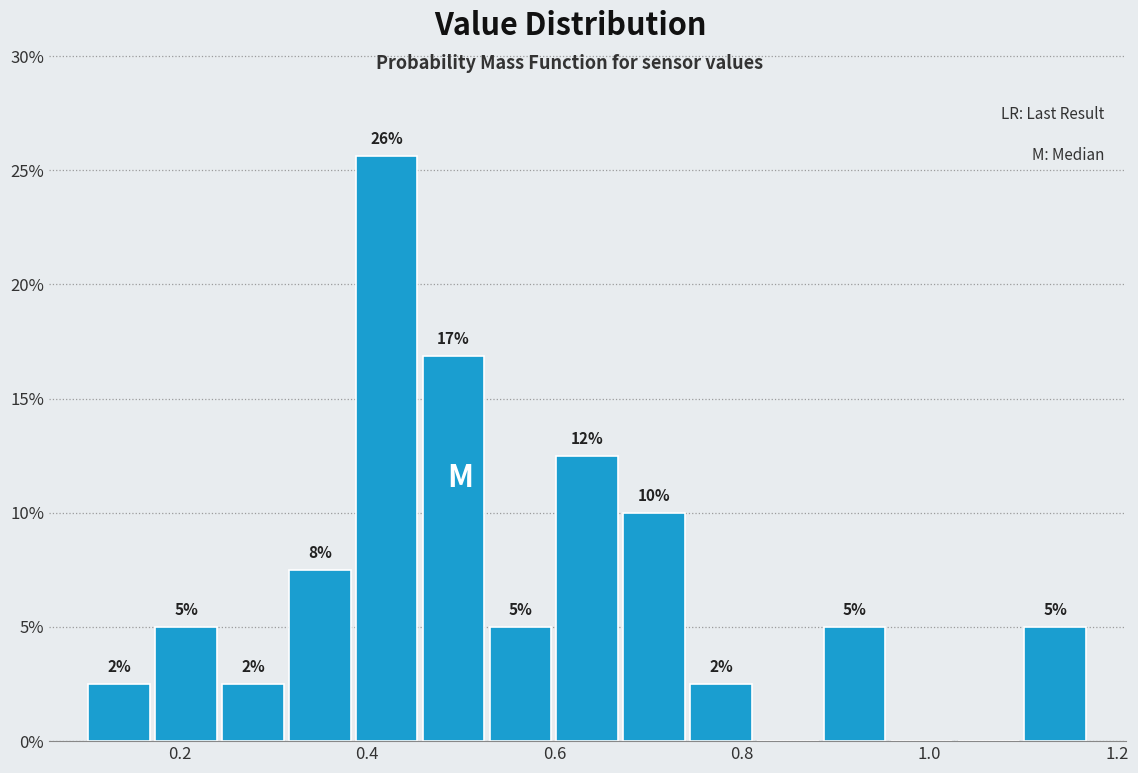

Around what value on the x-axis is the tallest bar? Give the approximate position of its centre, as read against the axis.

0.42